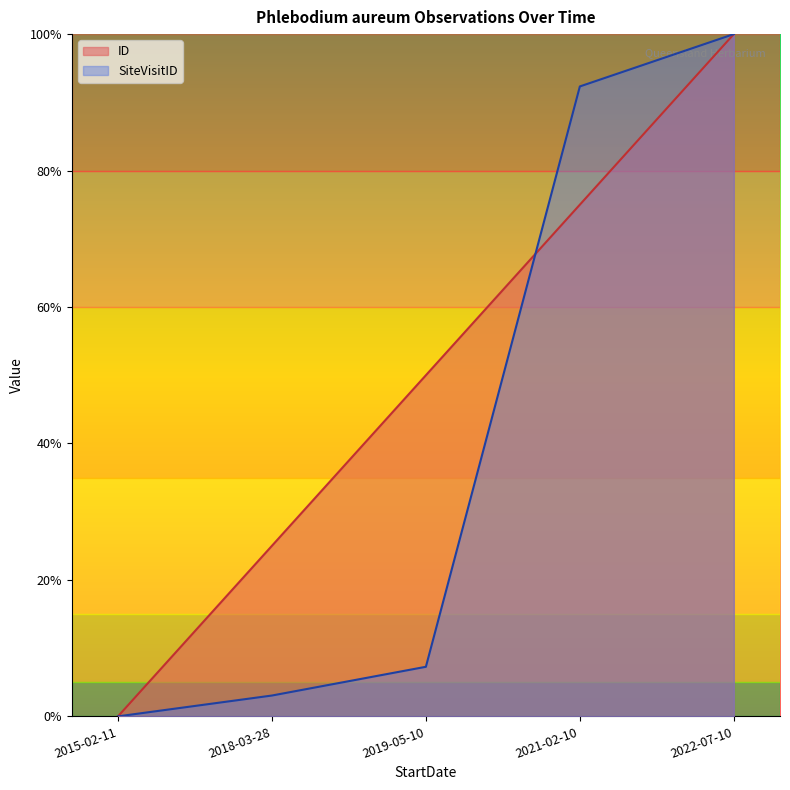

At which category is the sum across all series the highest?

2022-07-10